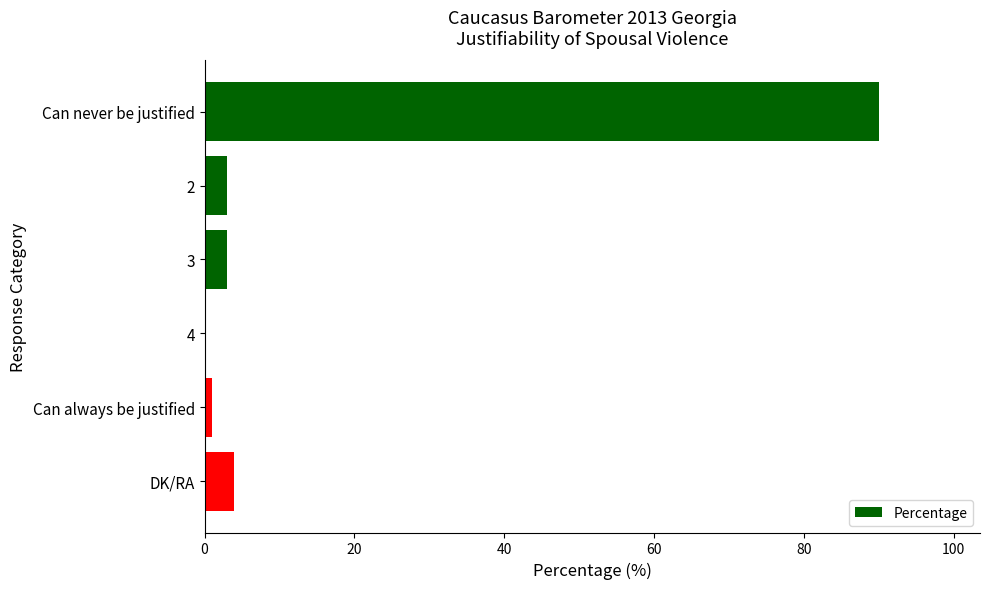

Is it true that the value at 2 is 3?

True